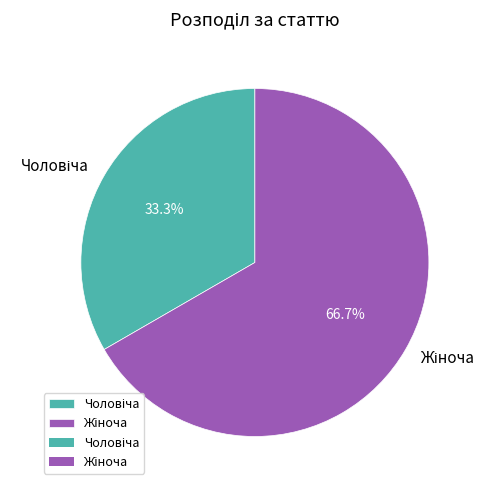

Is there a majority slice in this chart?

Yes